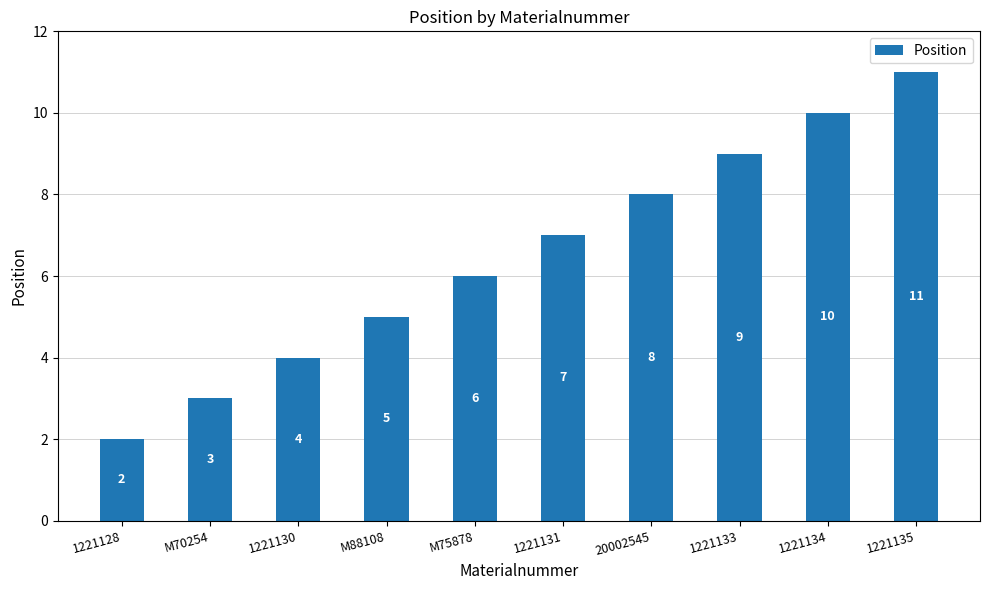

Rank the categories by value from highest to lowest.

1221135, 1221134, 1221133, 20002545, 1221131, M75878, M88108, 1221130, M70254, 1221128